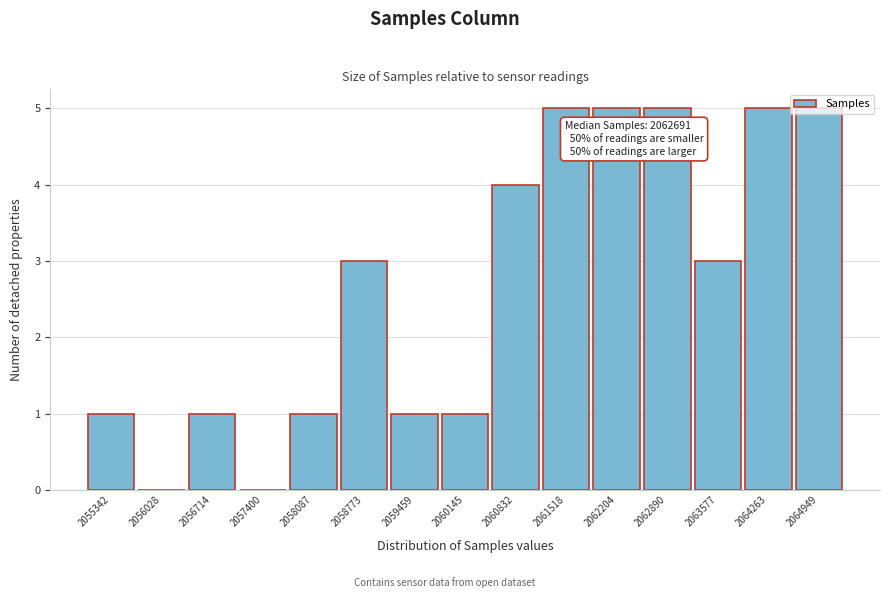

What is the greatest value displayed?

5